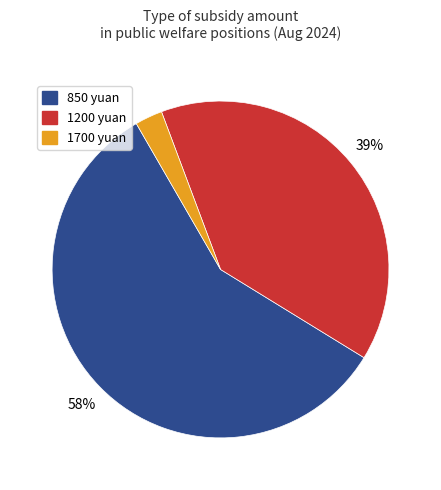

Which category has the smallest portion of the pie?

1700